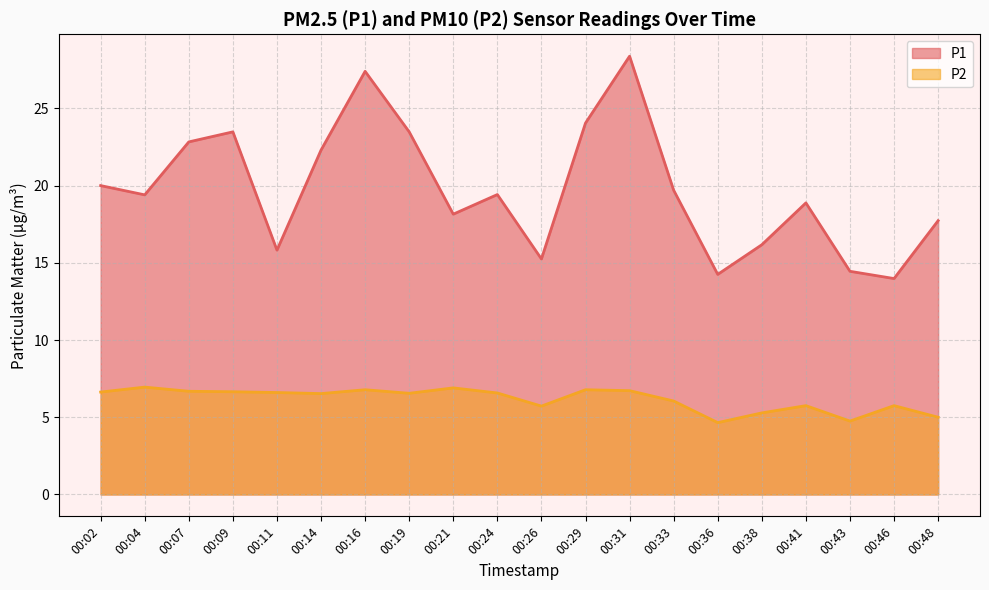

What is the maximum value shown in the chart?

28.4